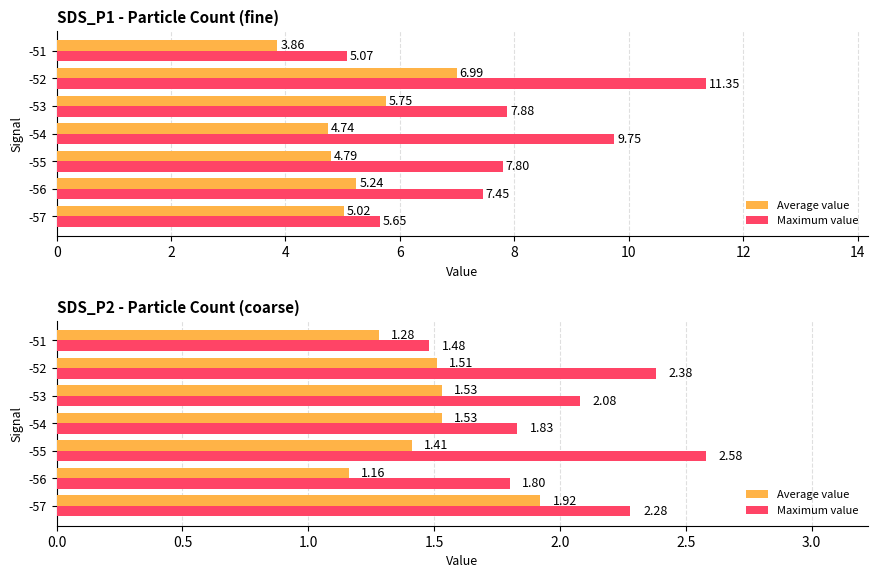

Which series has the widest spread of values?

Maximum value